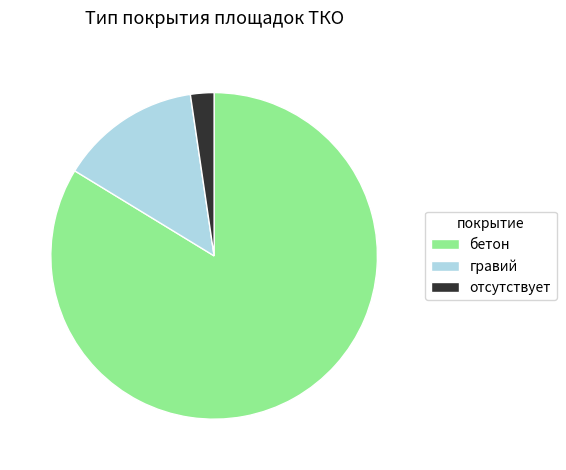

Approximately how many times larger is the value at гравий compared to бетон?

0.2